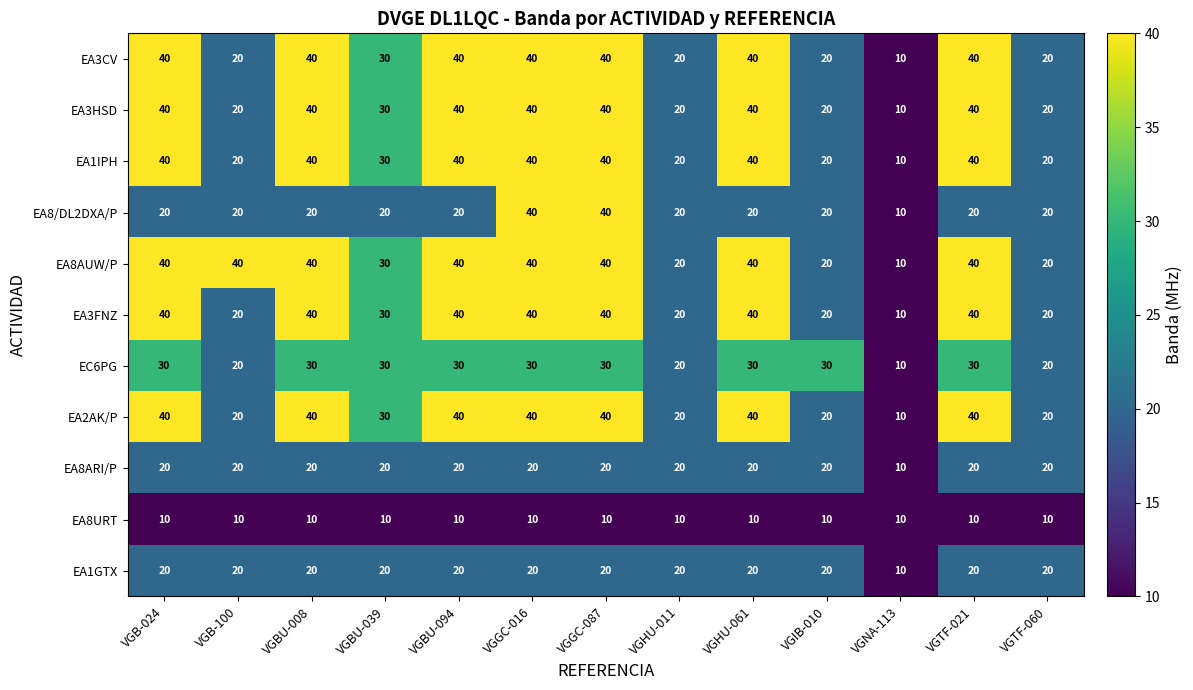

Which series has the largest total across all categories?

EA8AUW/P